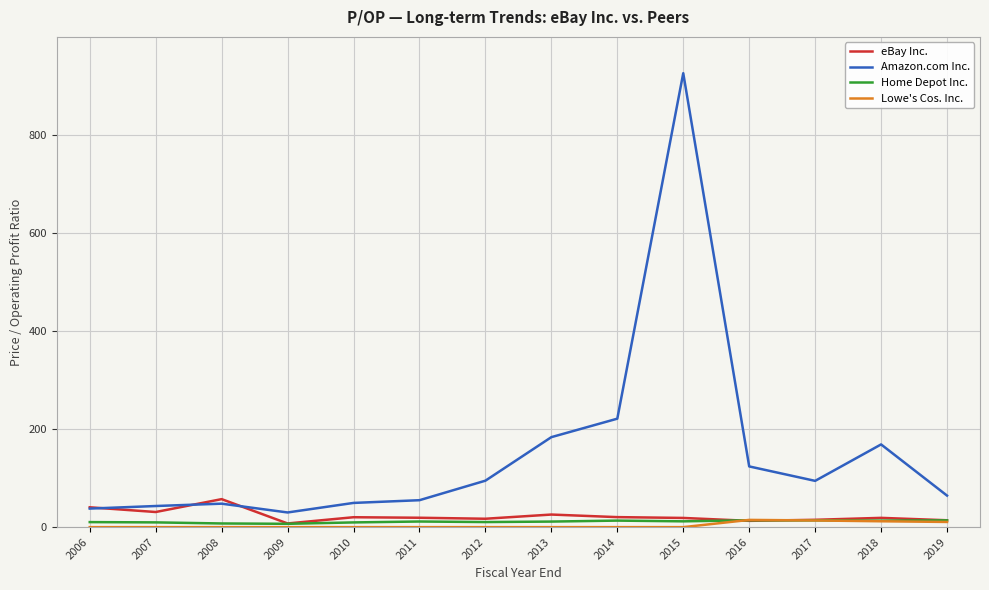

Which series has the widest spread of values?

Amazon.com Inc.